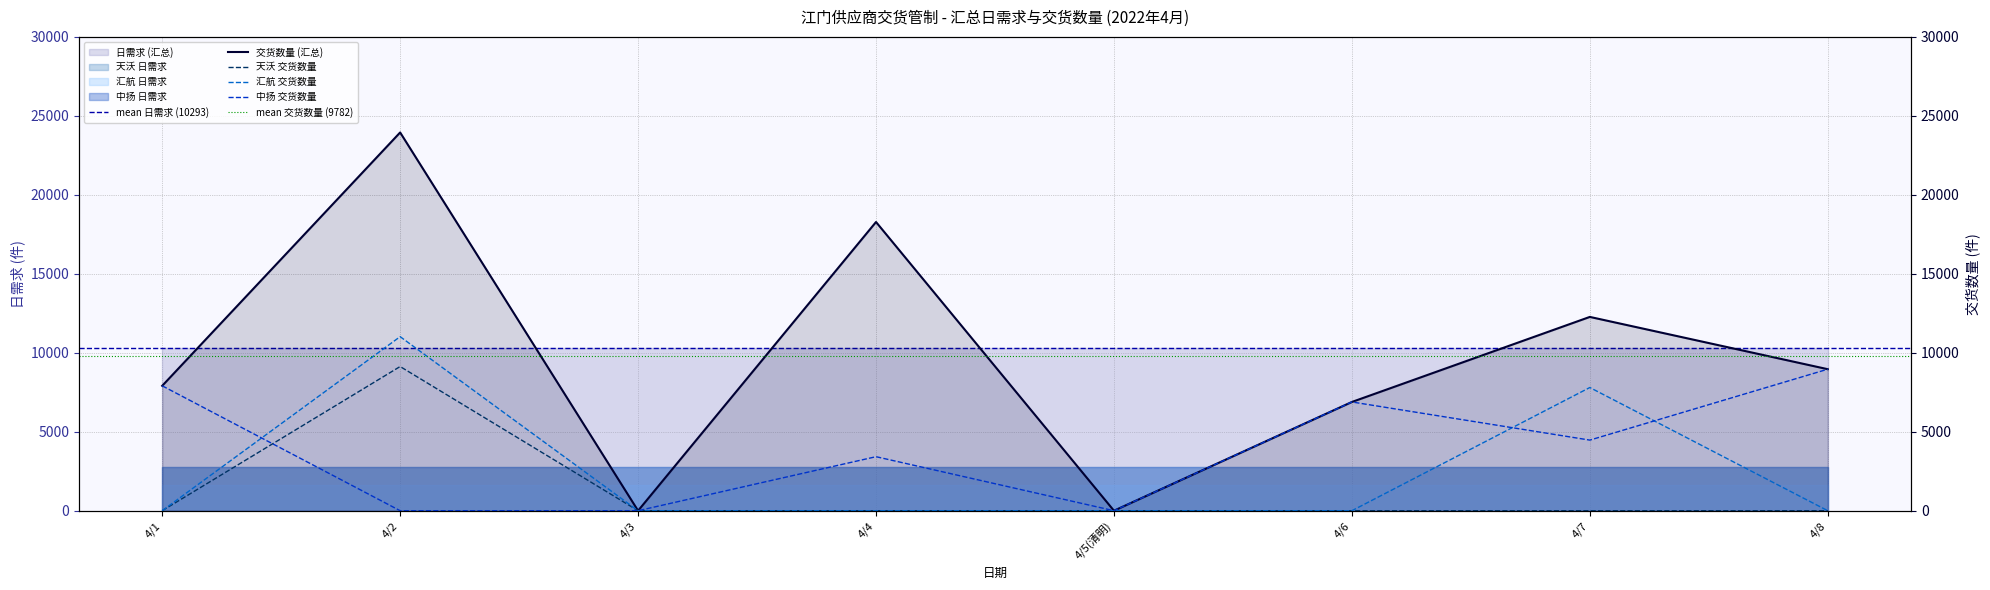

What is the maximum value shown in the chart?

23949